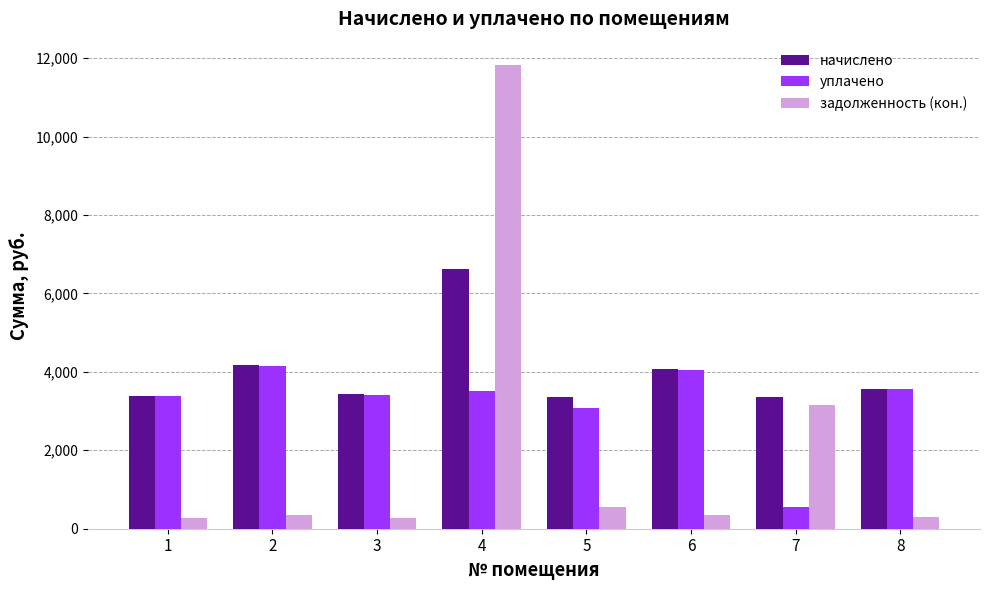

The value of задолженность (кон.) at 4 is 11827.5. True or false?

True